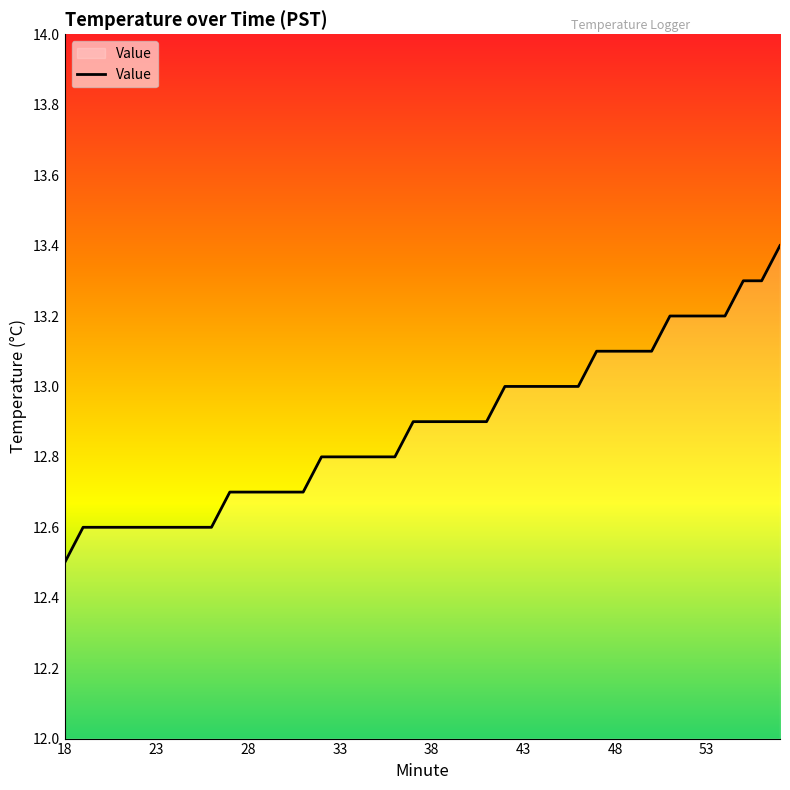

What is the difference between the maximum and minimum values?

0.9